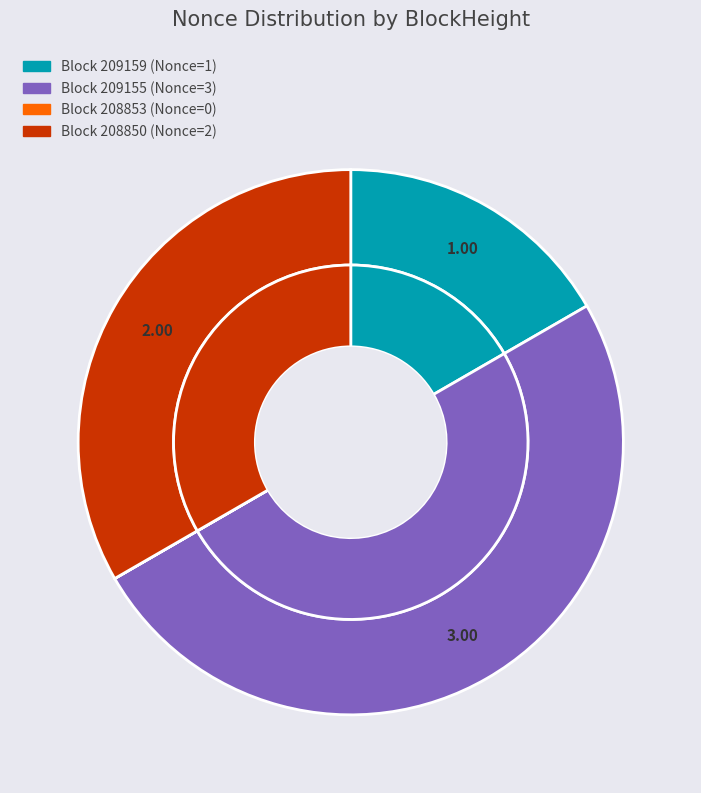

Count the number of slices in the pie.

4